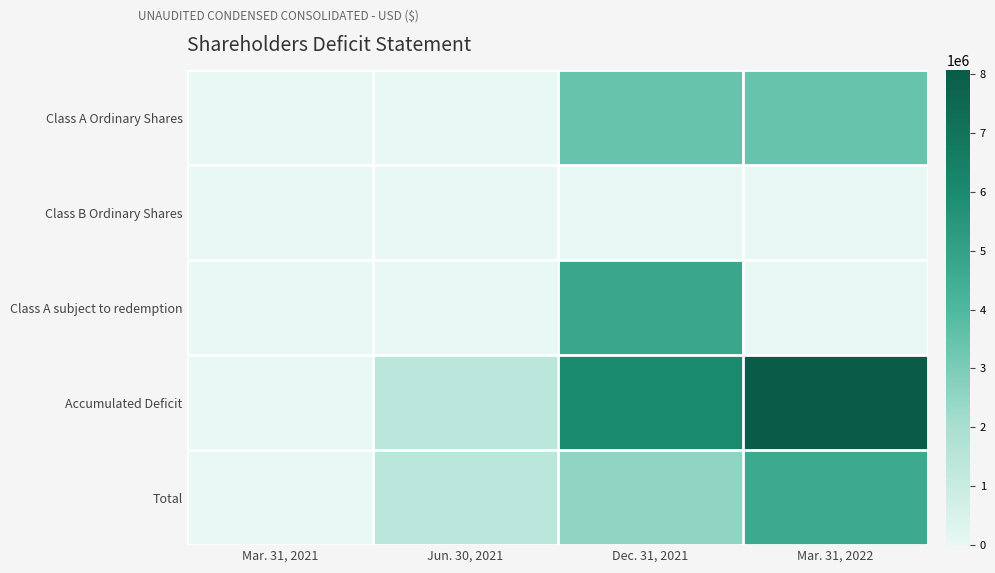

Which series has the widest spread of values?

Accumulated Deficit